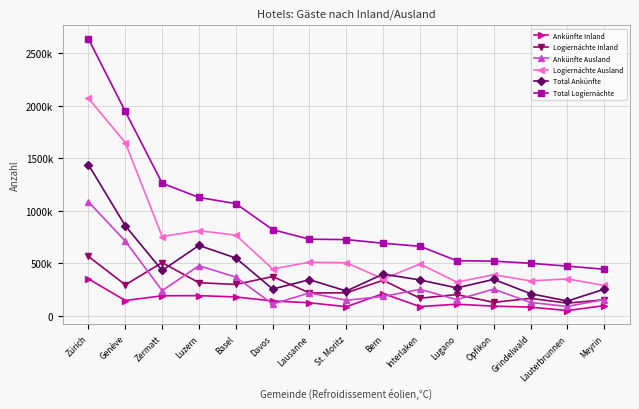

Is it true that Logiernächte Ausland equals 472479 at Zürich?

False